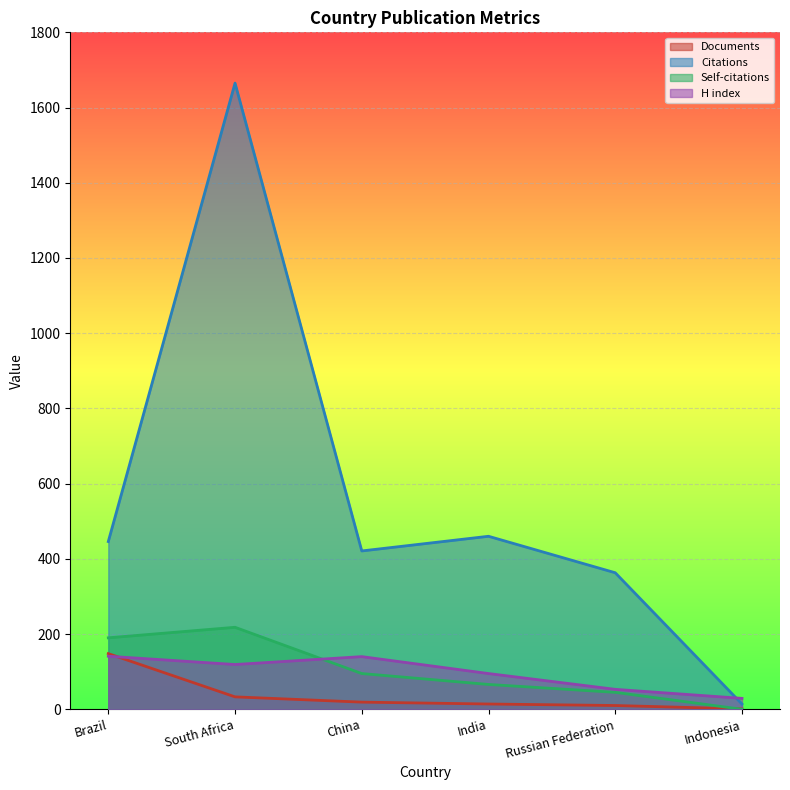

True or false: Documents and Self-citations cross at least once.

True